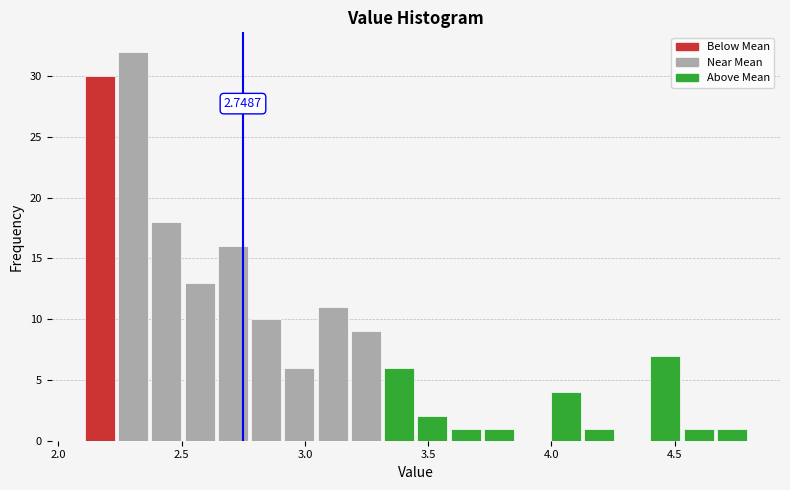

Around what value on the x-axis is the tallest bar? Give the approximate position of its centre, as read against the axis.

2.30